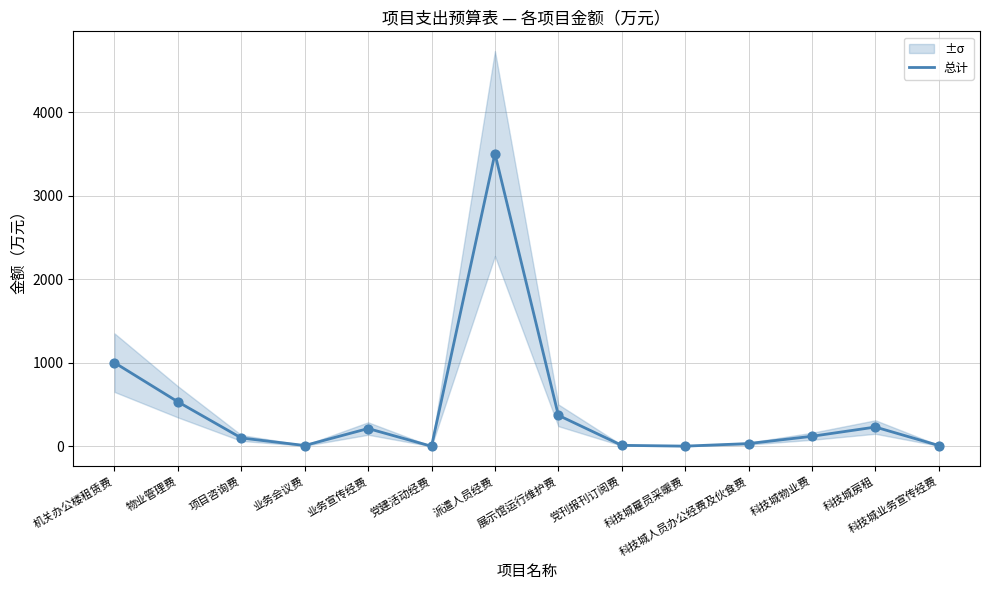

Approximately how many times larger is the value at 科技城物业费 compared to 党建活动经费?

120.2